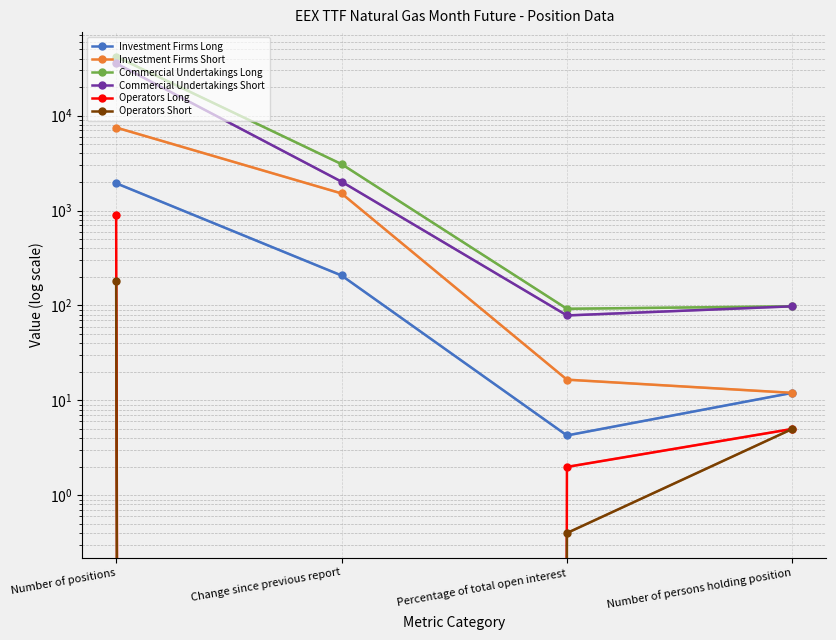

Is the value of Commercial Undertakings Short at Number of persons holding position greater than the value of Investment Firms Long at Change since previous report?

No